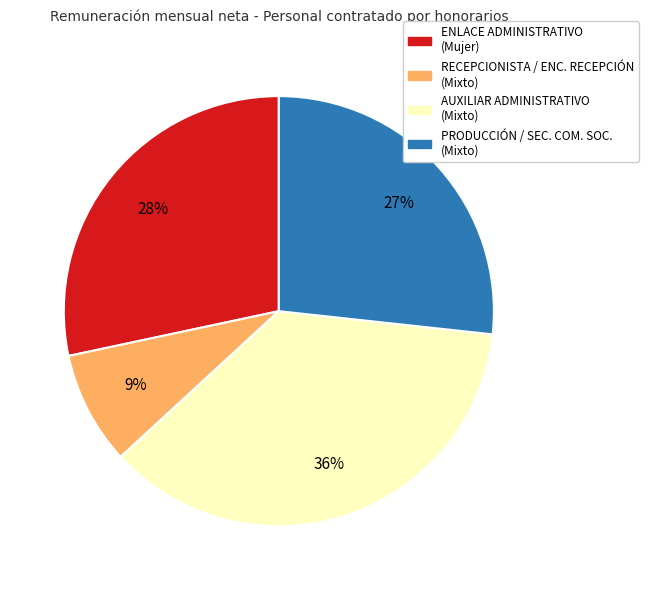

To the nearest percent, what is the difference between the PRODUCCIÓN / SEC. COM. SOC. (Mixto) and RECEPCIONISTA / ENC. RECEPCIÓN (Mixto) slice percentages?

18%